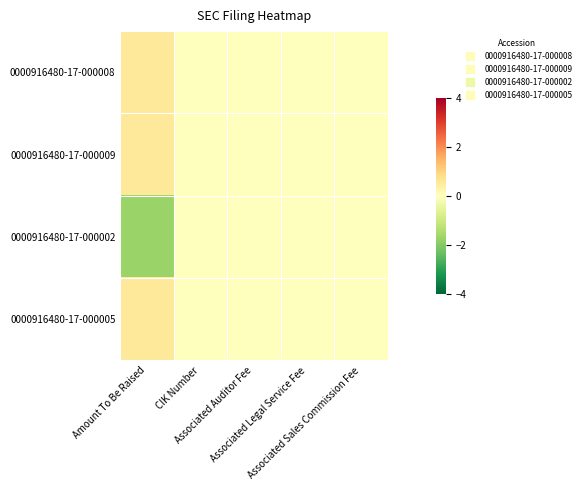

Reading left to right, what are all the values shown in this chart?

0000916480-17-000008: Amount To Be Raised=0.6	CIK Number=0.0	Associated Auditor Fee=0.0	Associated Legal Service Fee=0.0	Associated Sales Commission Fee=0.0
0000916480-17-000009: Amount To Be Raised=0.6	CIK Number=0.0	Associated Auditor Fee=0.0	Associated Legal Service Fee=0.0	Associated Sales Commission Fee=0.0
0000916480-17-000002: Amount To Be Raised=-1.7	CIK Number=0.0	Associated Auditor Fee=0.0	Associated Legal Service Fee=0.0	Associated Sales Commission Fee=0.0
0000916480-17-000005: Amount To Be Raised=0.6	CIK Number=0.0	Associated Auditor Fee=0.0	Associated Legal Service Fee=0.0	Associated Sales Commission Fee=0.0